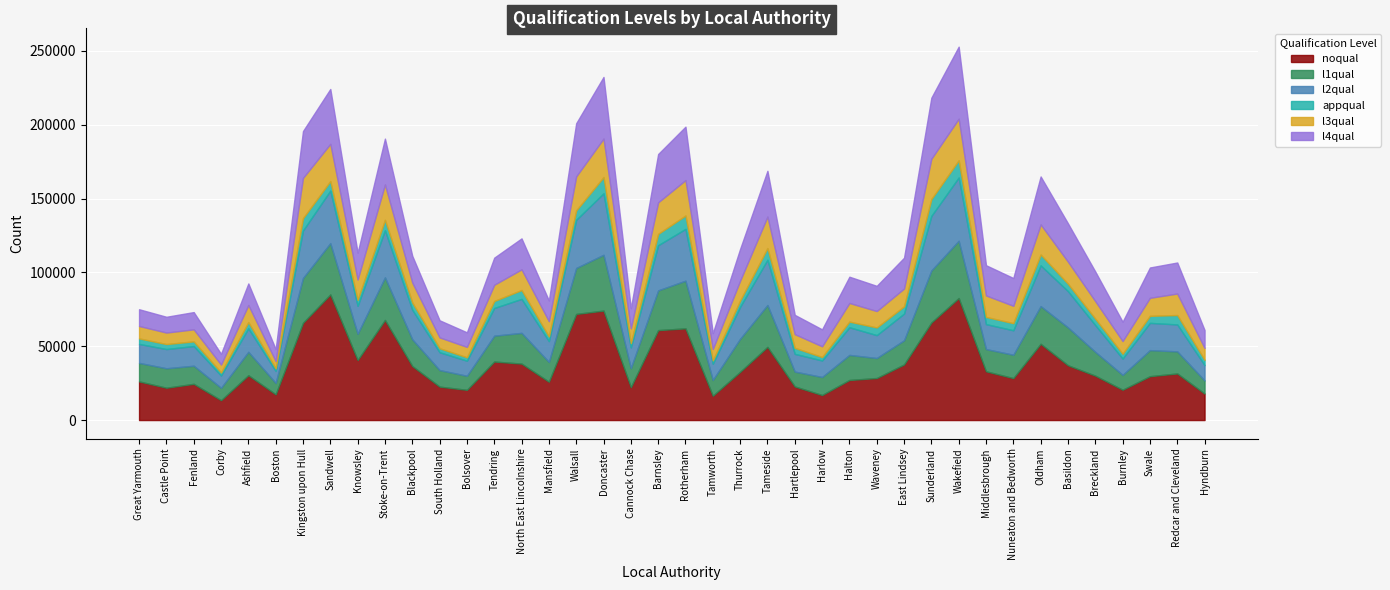

What is the sum of the l3qual values at Ashfield and Walsall?

34648